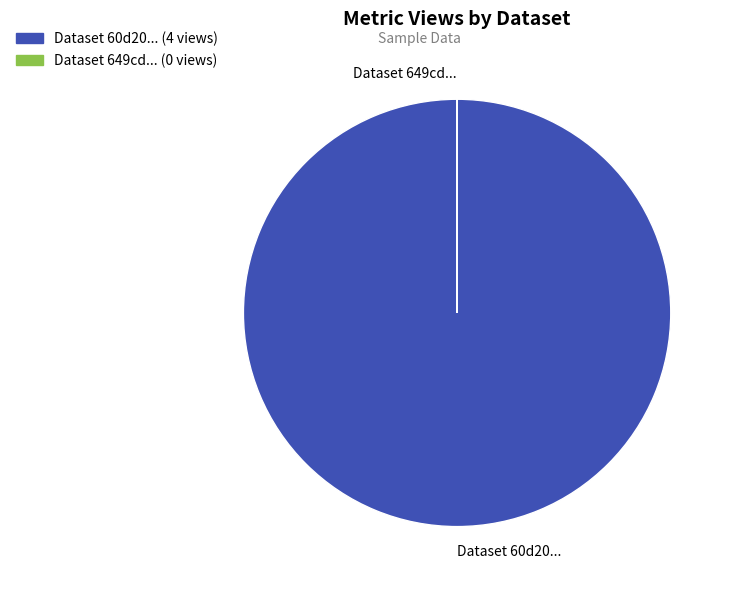

Is it true that Dataset 60d20... is 100% of the pie?

True